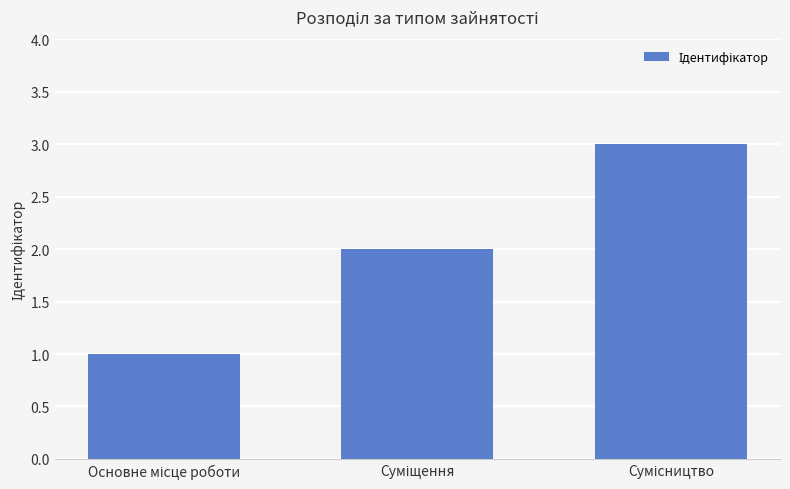

What is the sum of all values?

6